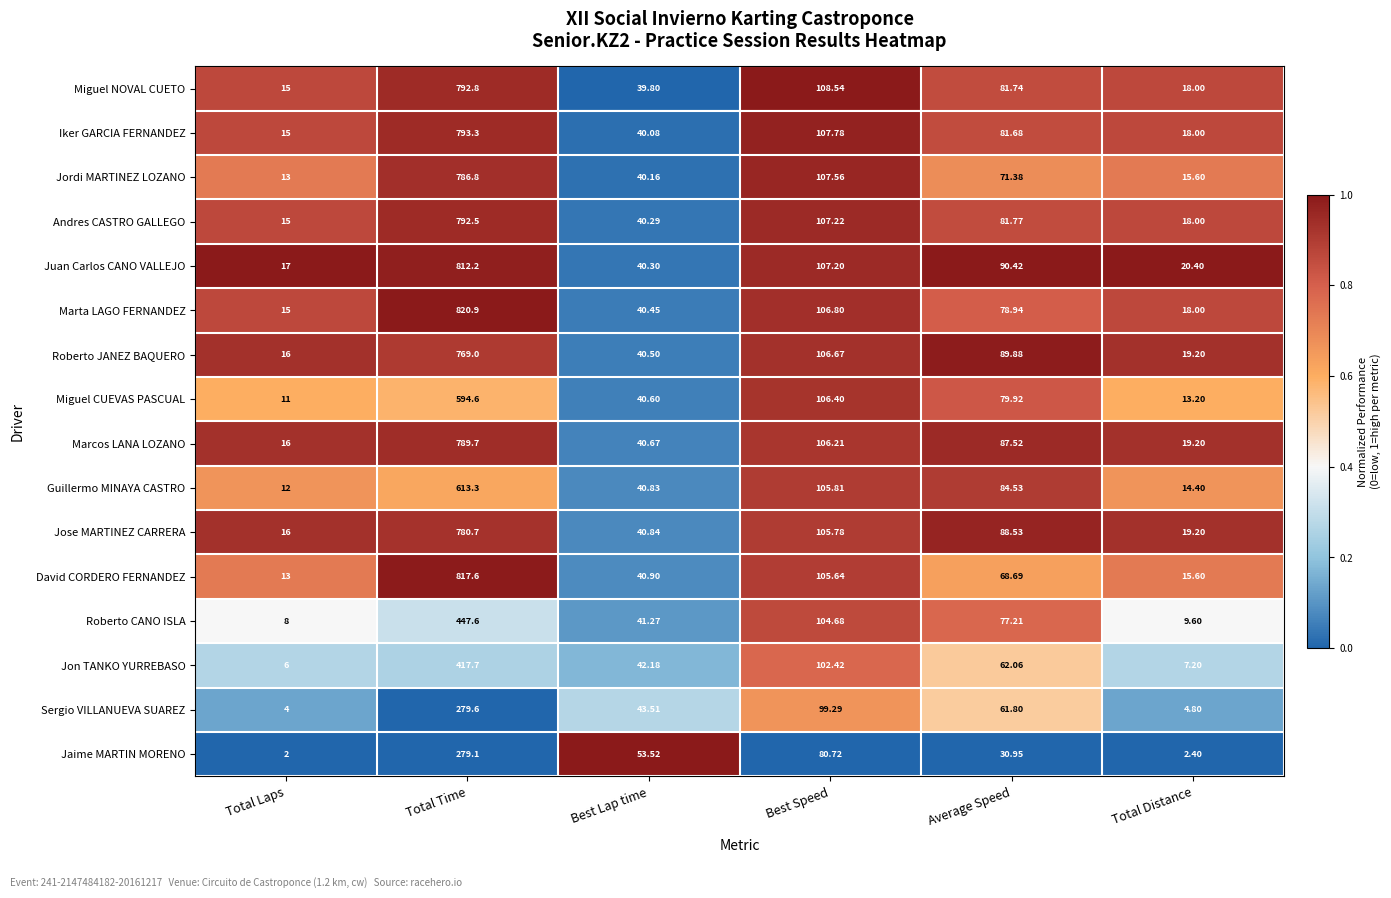

Rank the categories by Miguel NOVAL CUETO value from highest to lowest.

Total Time, Best Speed, Average Speed, Best Lap time, Total Distance, Total Laps